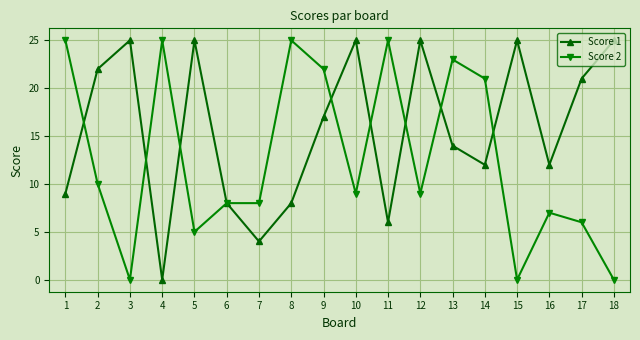

Reading right to left, transcribe all the data shown in this chart.

Score 1: 18=25	17=21	16=12	15=25	14=12	13=14	12=25	11=6	10=25	9=17	8=8	7=4	6=8	5=25	4=0	3=25	2=22	1=9
Score 2: 18=0	17=6	16=7	15=0	14=21	13=23	12=9	11=25	10=9	9=22	8=25	7=8	6=8	5=5	4=25	3=0	2=10	1=25